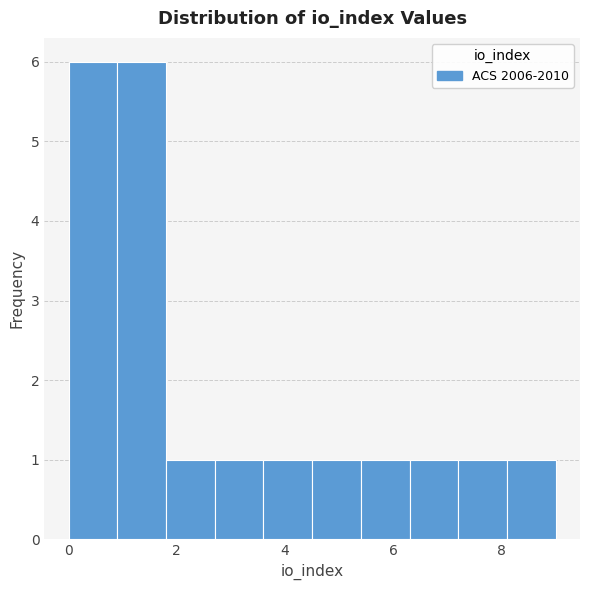

Reading left to right, transcribe this chart: for each bar, give the range it covers on the x-axis and its height. Neither the bar edges nor the heights are printed on the chart, so give them approximately, as read against the axes.

0.0 to 0.9: 6
0.9 to 1.8: 6
1.8 to 2.7: 1
2.7 to 3.6: 1
3.6 to 4.5: 1
4.5 to 5.4: 1
5.4 to 6.3: 1
6.3 to 7.2: 1
7.2 to 8.1: 1
8.1 to 9.0: 1